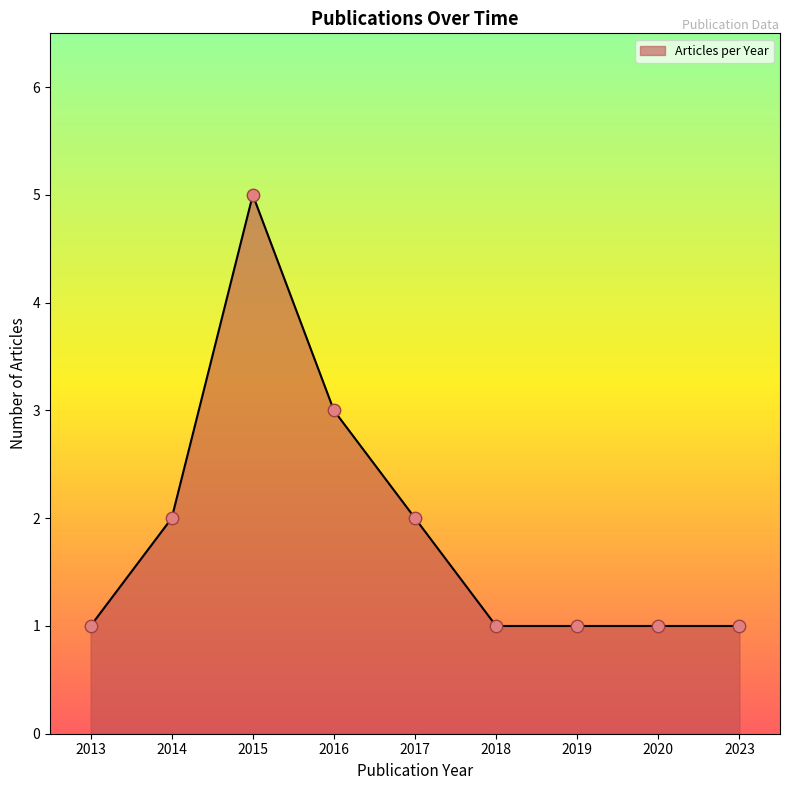

Between 2015 and 2013, which is larger?

2015